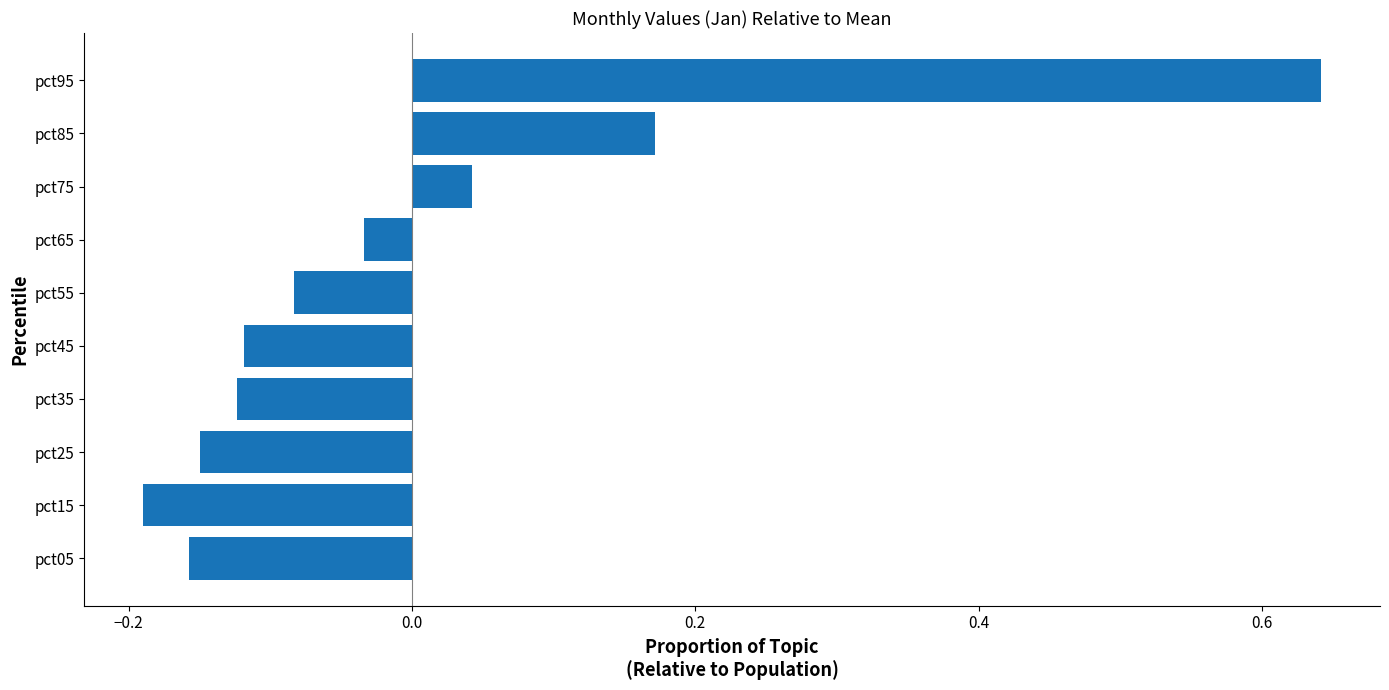

Count the number of categories in the chart.

10